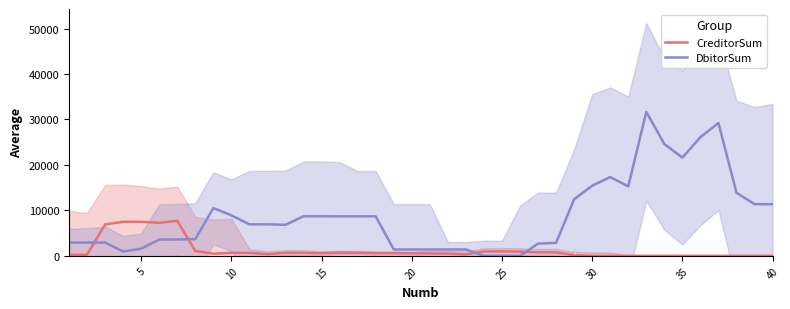

After their last crossing, which series has the higher values: CreditorSum or DbitorSum?

DbitorSum